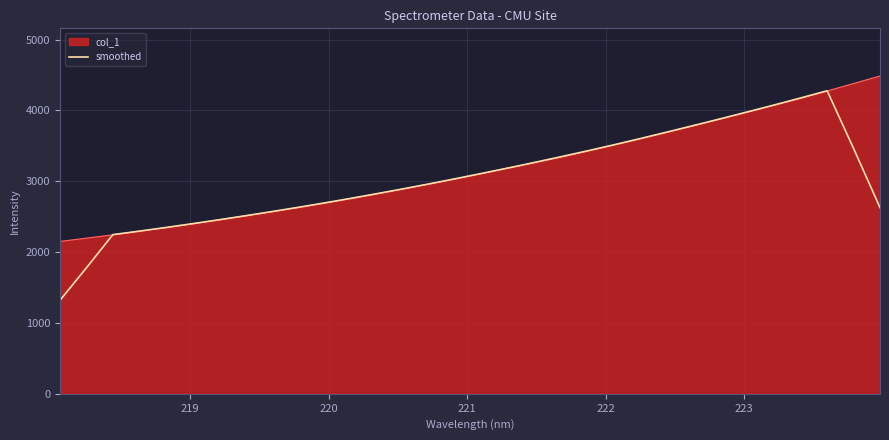

What is the lowest value of the smoothed series?

1318.7